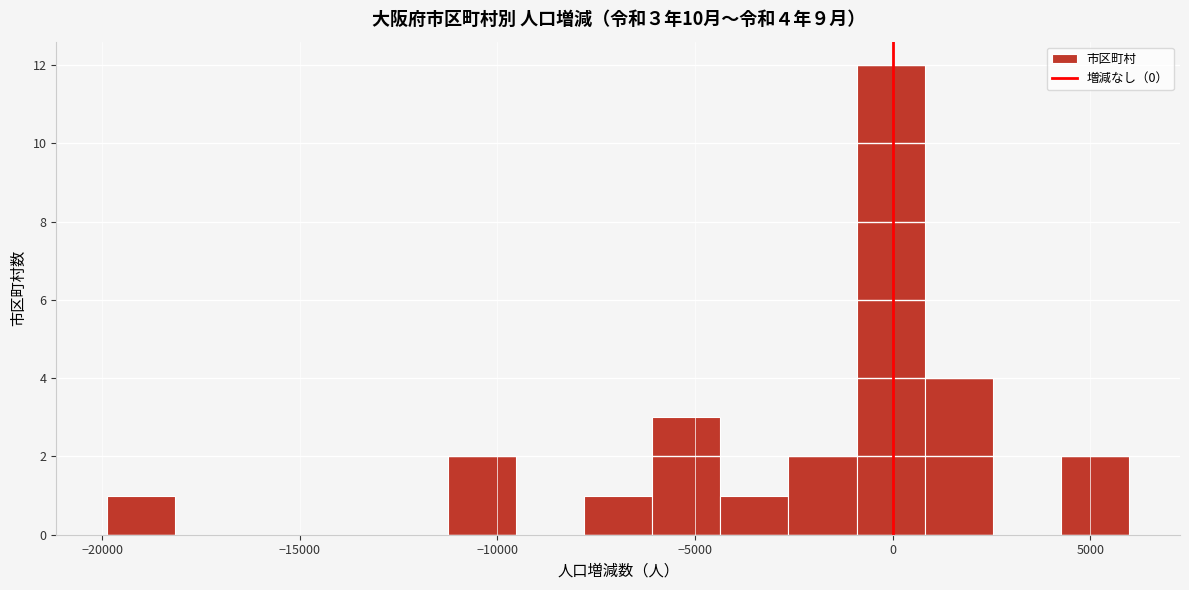

Around what value on the x-axis is the tallest bar? Give the approximate position of its centre, as read against the axis.

0